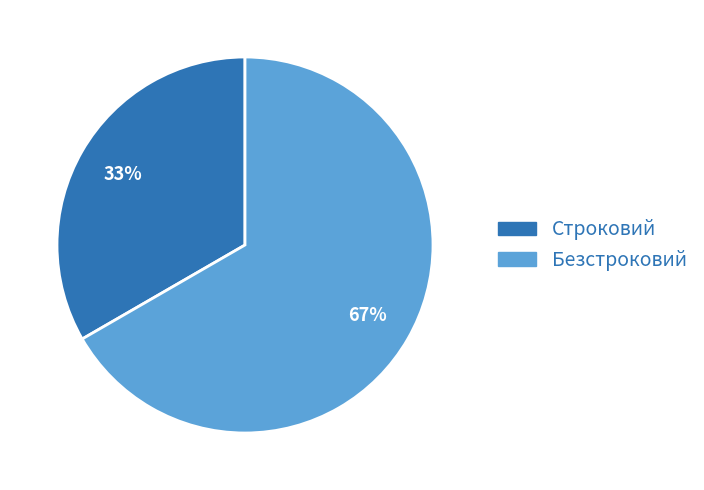

How many slices are in this pie chart?

2